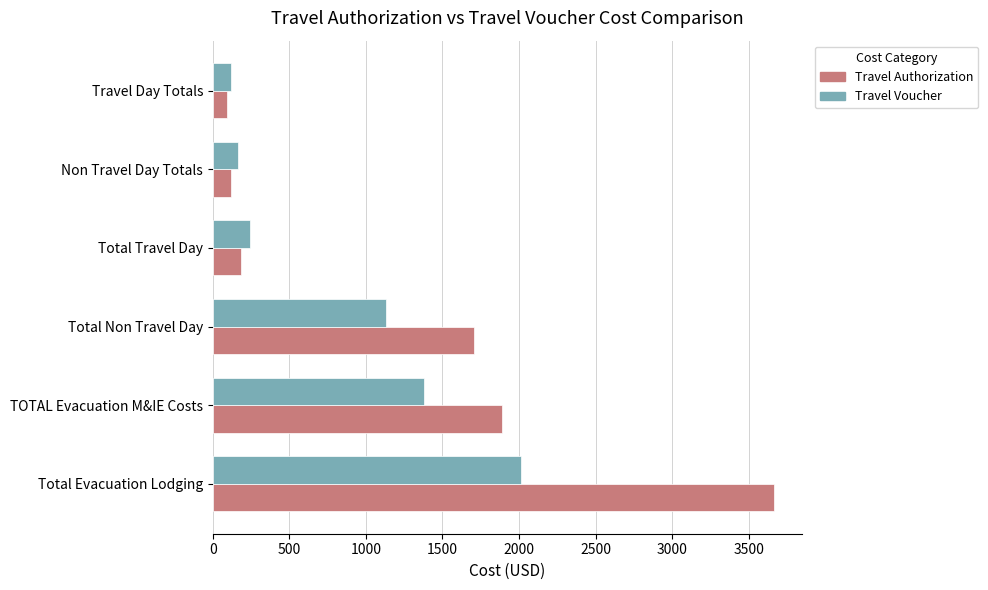

Rank the series by their average value, from highest to lowest.

Travel Authorization, Travel Voucher